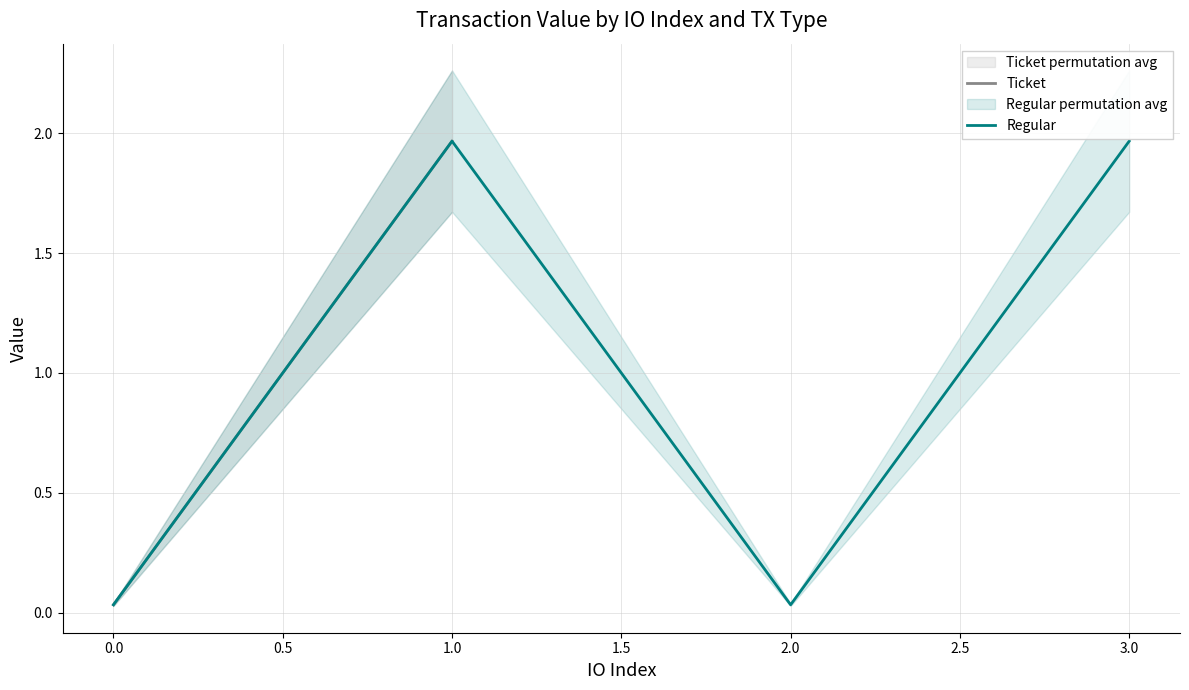

The value of Regular at 1.0 is 0.6. True or false?

False